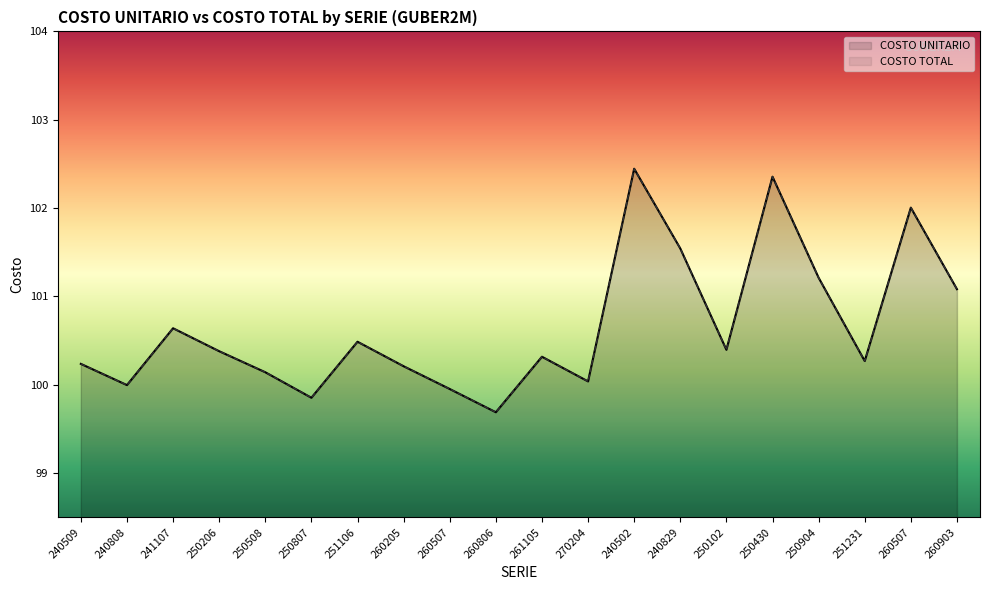

What is the label of the 5th point from the right?

250430